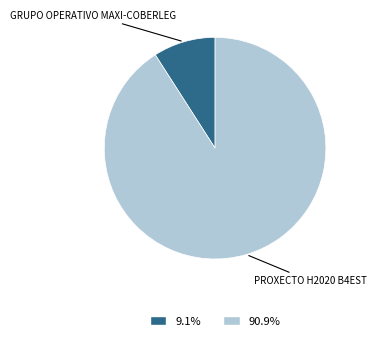

Do 9.1% and 90.9% together represent more than half of the pie?

Yes